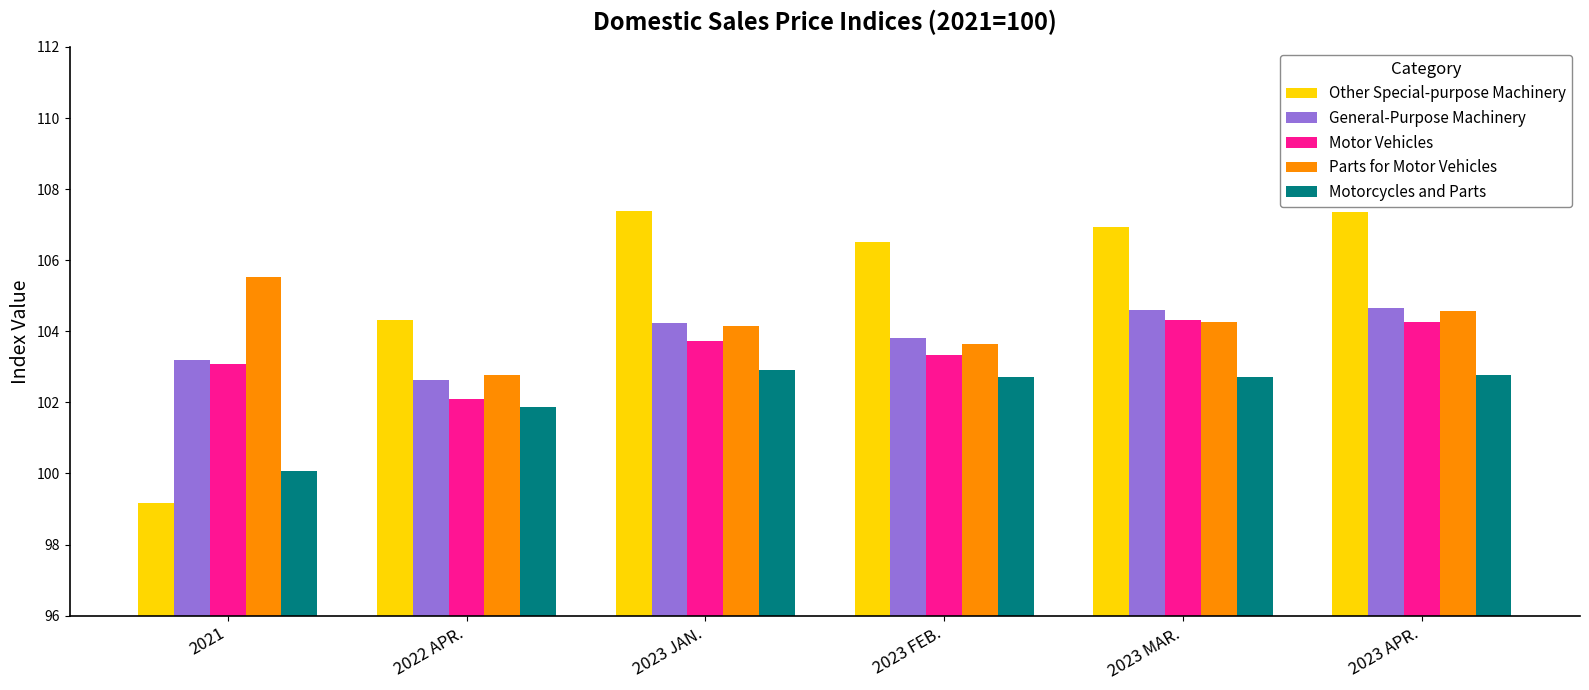

What is the difference between the highest and lowest values at 2023 MAR.?

4.2